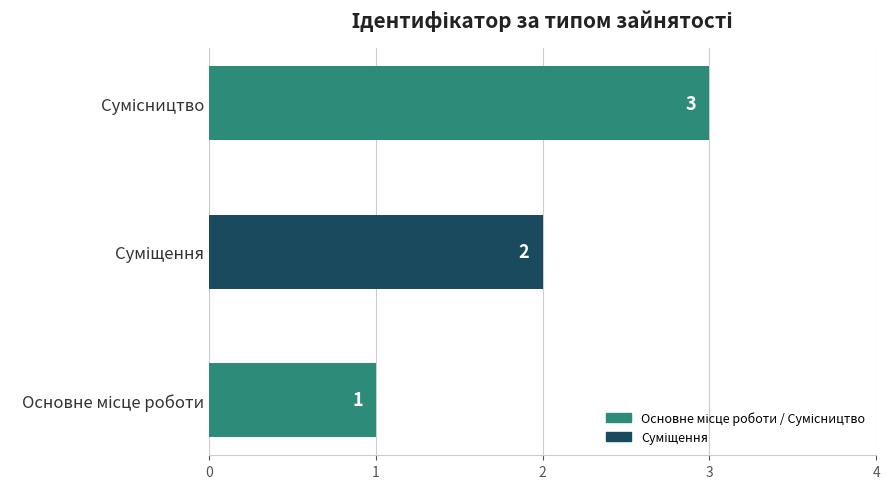

What is the maximum value shown in the chart?

3